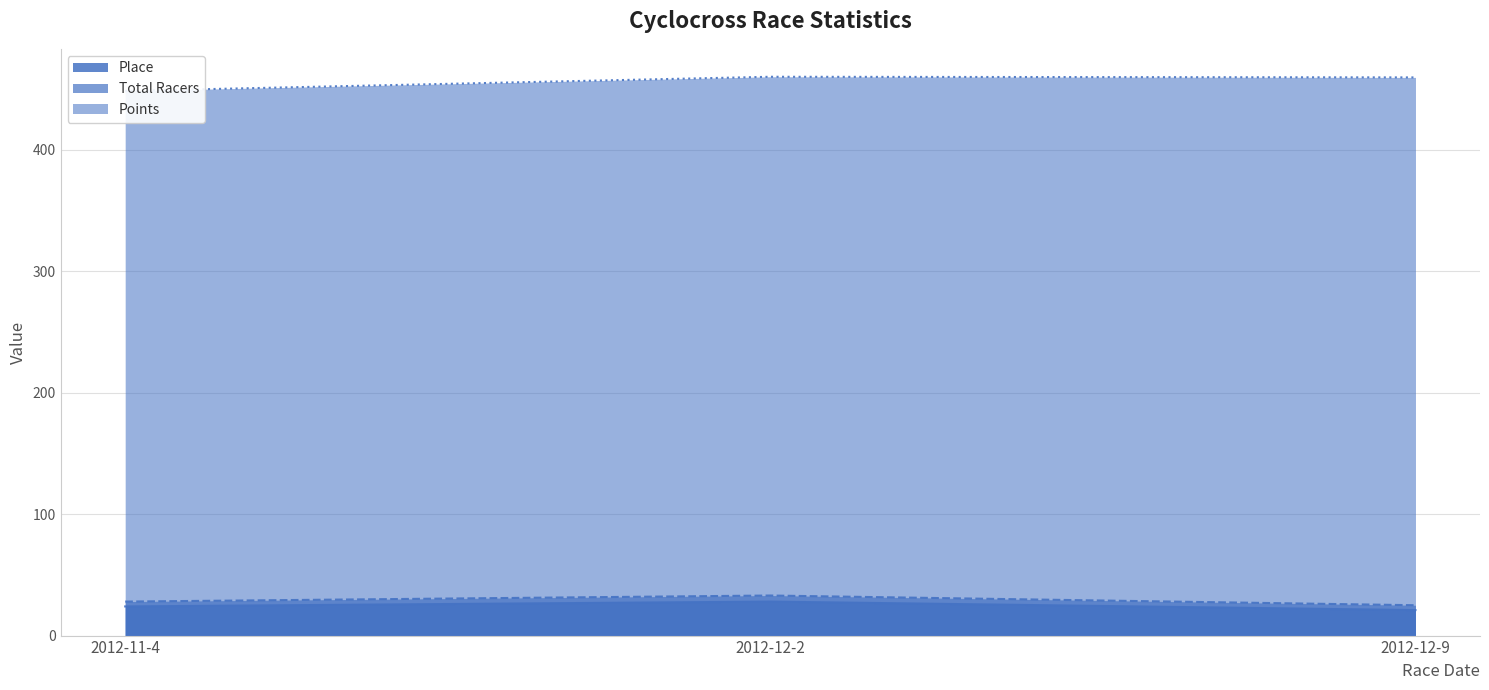

The Place series shows 21.0 at 2012-12-9. True or false?

True